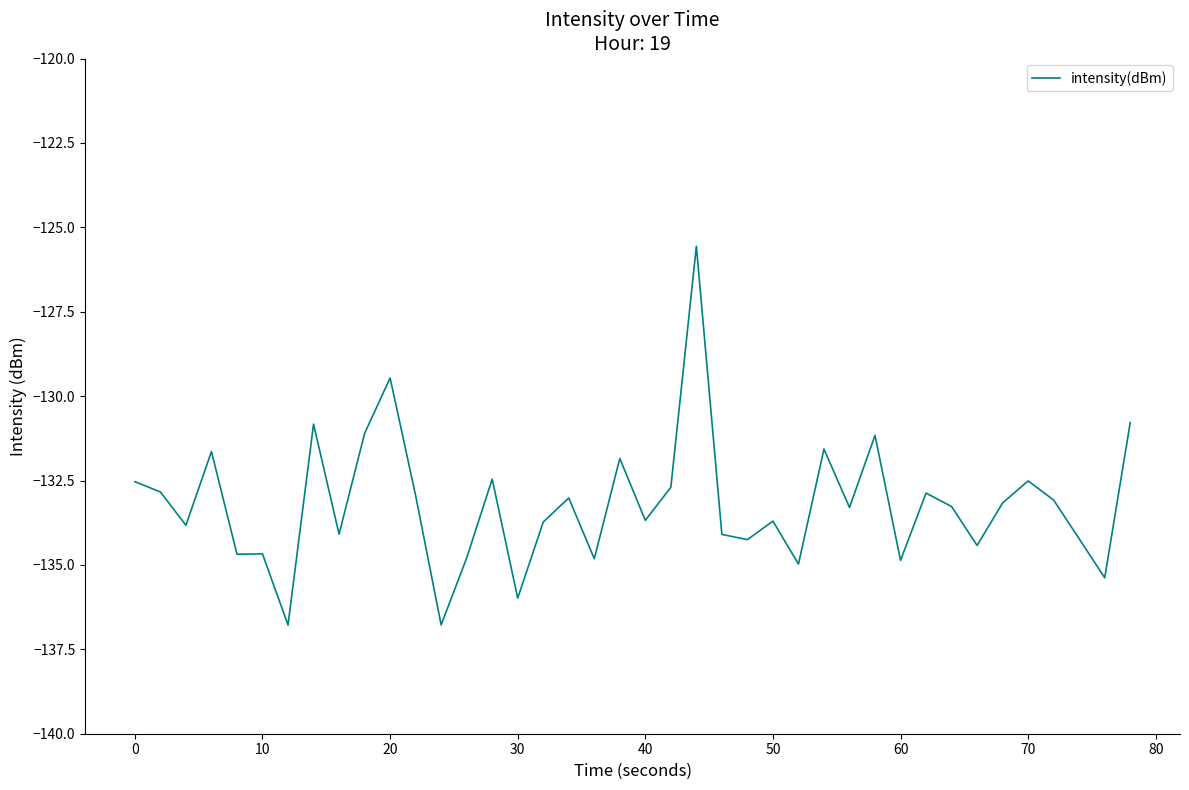

What is the difference between the maximum and minimum values?

11.2